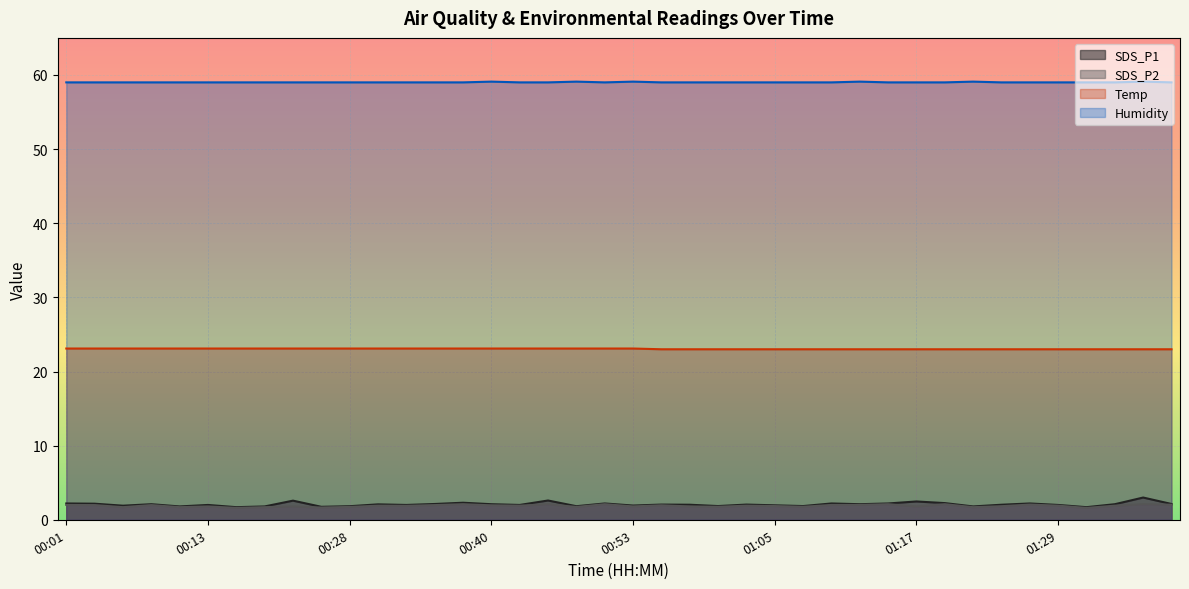

Is the value of Humidity at 00:40 greater than the value of SDS_P1 at 00:48?

Yes